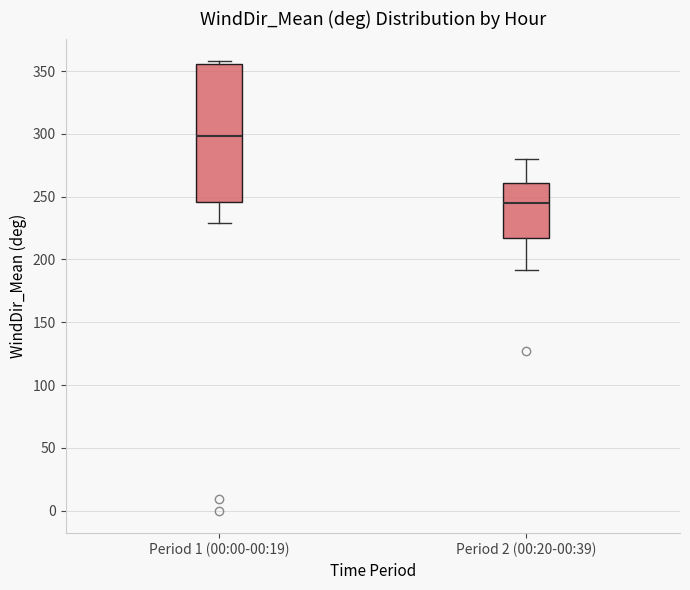

Reading left to right, read every box against the y-axis: the position of its median line, the range the box covers, and the ends of its whiskers. The values are not printed on the chart, so give them approximately, as read against the axis.

Period 1 (00:00-00:19): median 300, box 245 to 355, whiskers 230 to 360
Period 2 (00:20-00:39): median 245, box 215 to 260, whiskers 190 to 280